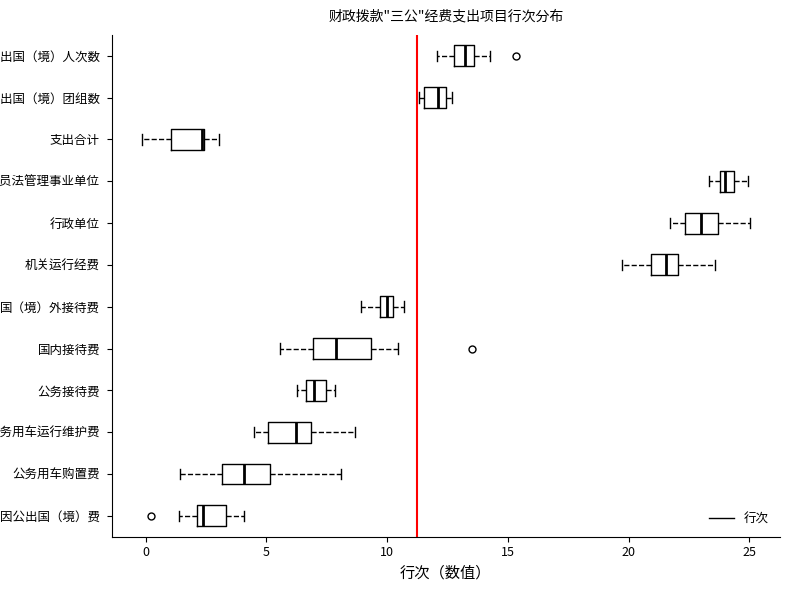

Where does the median line of the box for 公务接待费 sit on the x-axis? The values are not printed on the chart, so give them approximately, as read against the axis.

7.0